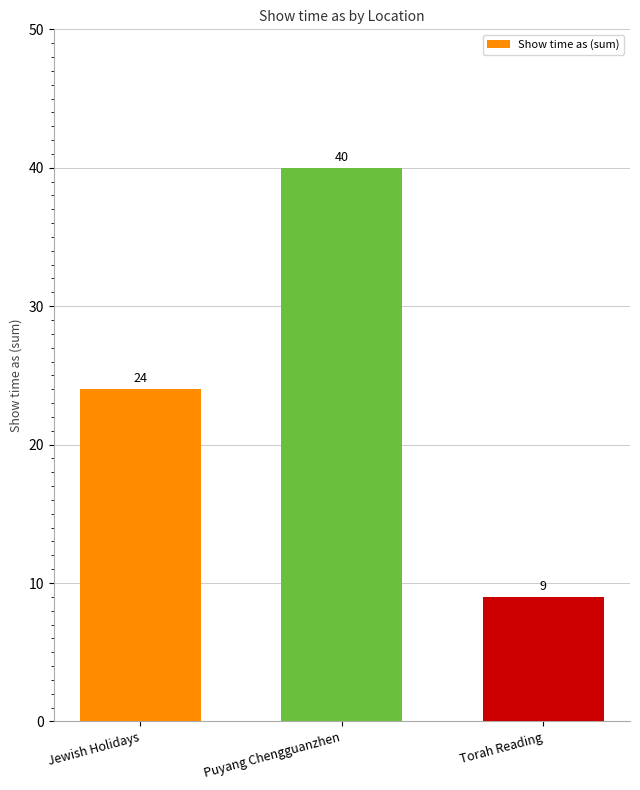

What is the label of the 2nd bar from the left?

Puyang Chengguanzhen